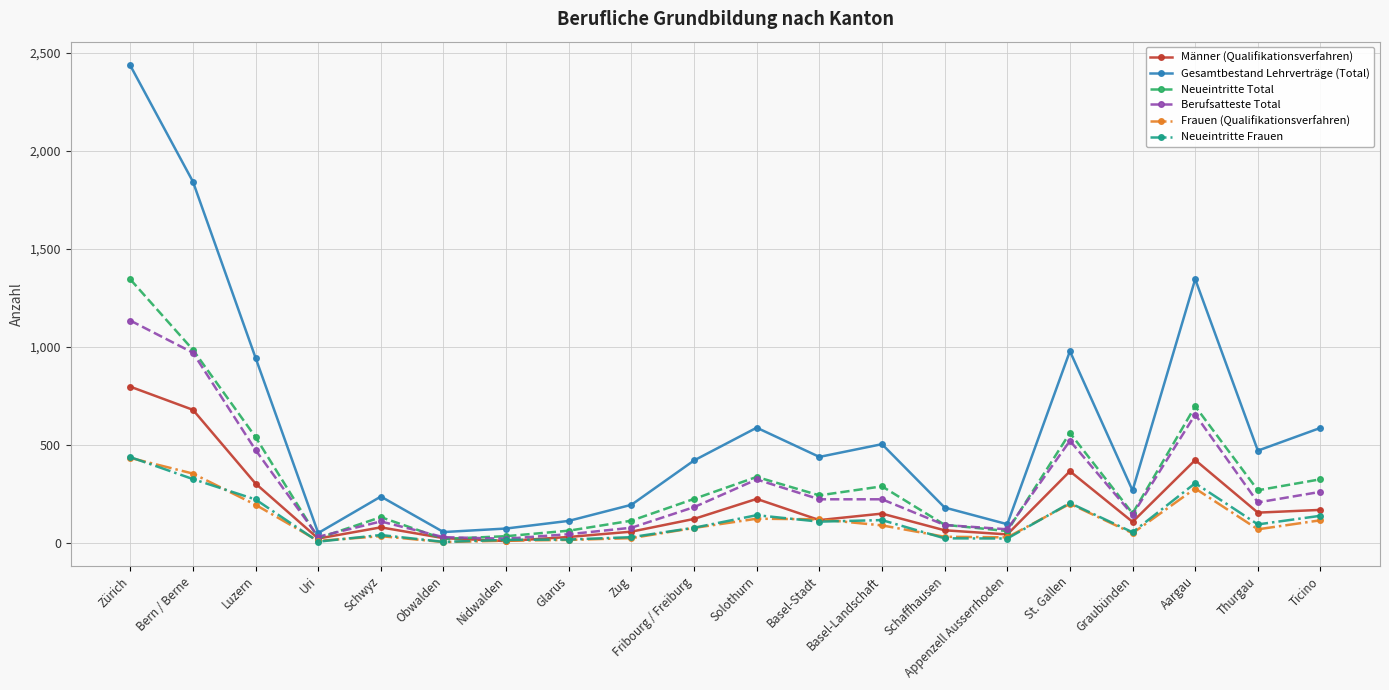

What is the highest value of the Neueintritte Frauen series?

438